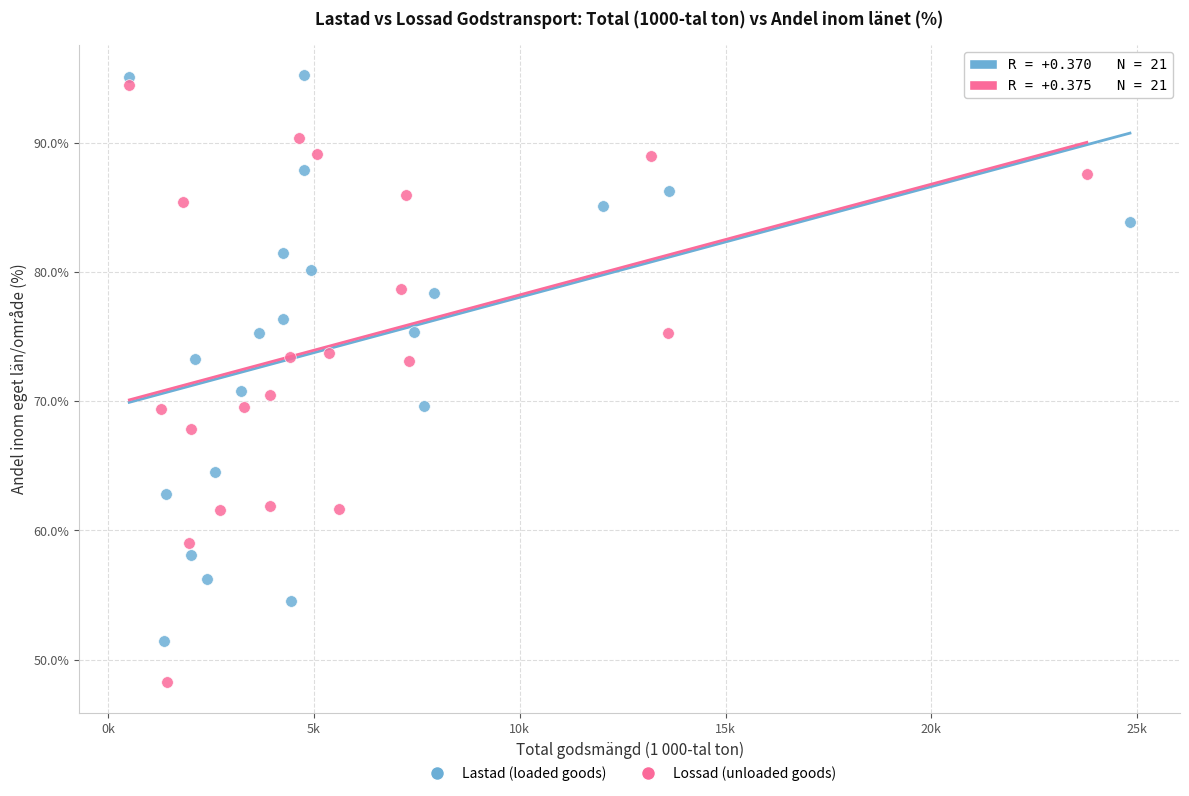

Which series has the largest Y range (max minus min)?

Lossad (unloaded goods)